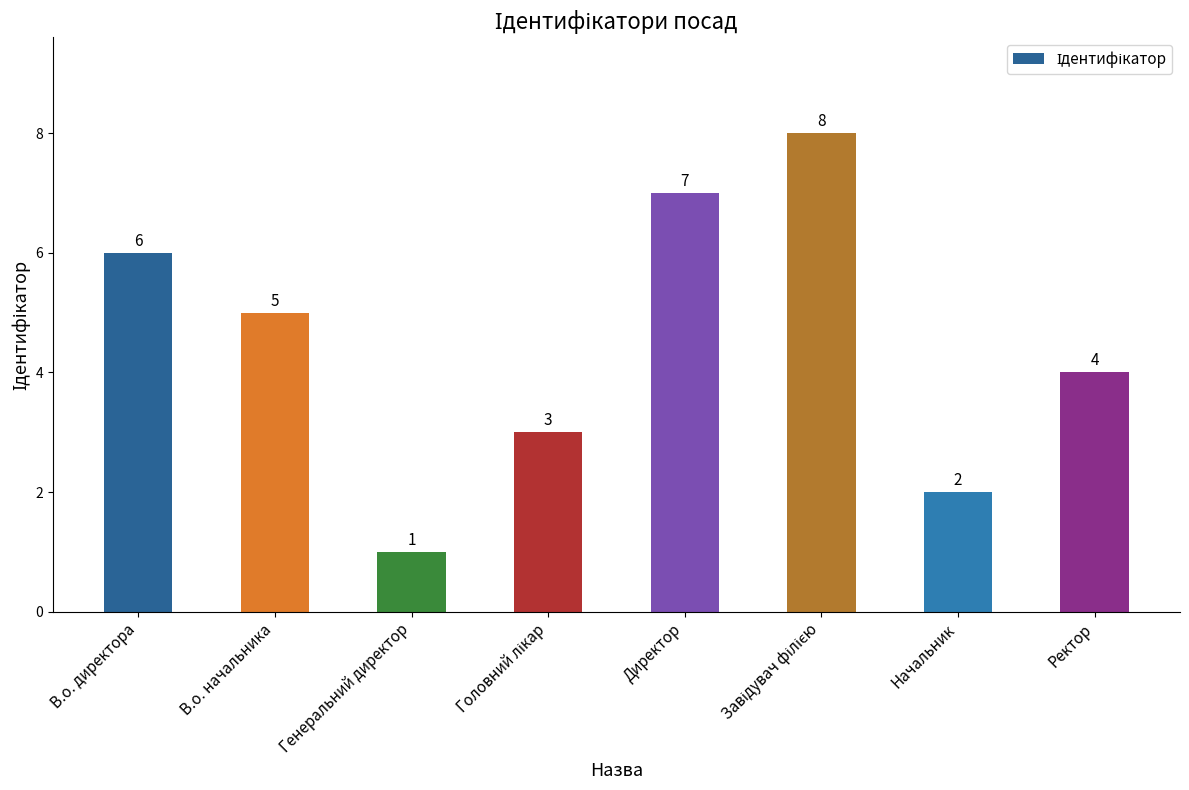

What is the difference between the second highest and second lowest values?

5